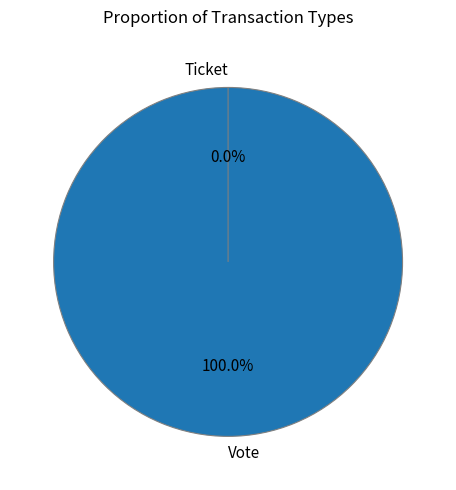

True or false: Vote accounts for 100% of the total.

True